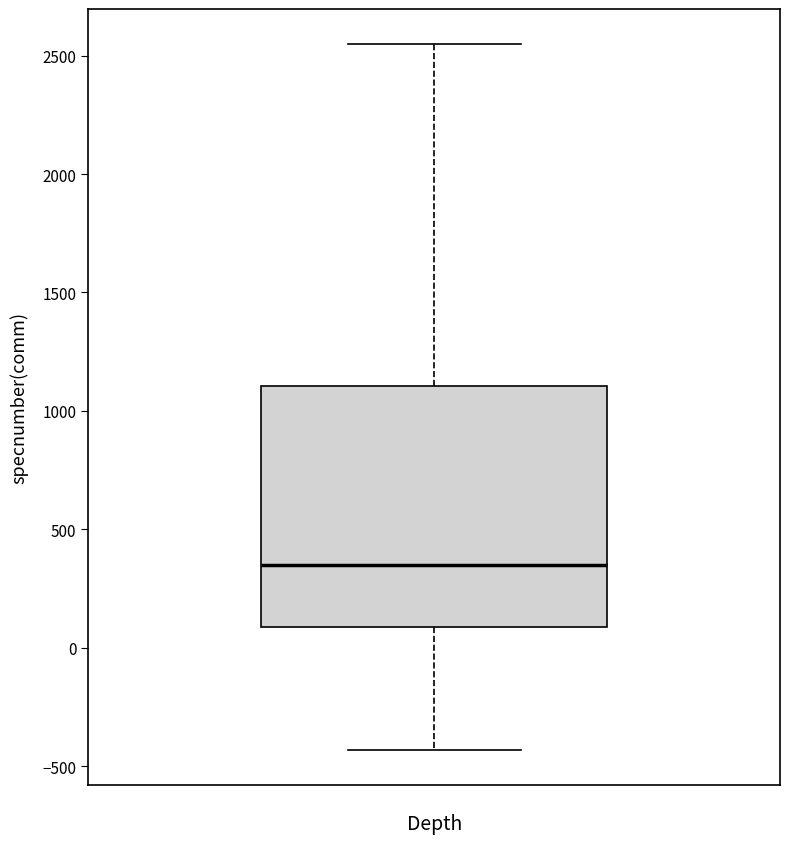

Read this box plot against the y-axis: the position of the median line, the range covered by the box, and the ends of both whiskers. The values are not printed on the chart, so give them approximately, as read against the axis.

median 350, box 100 to 1100, whiskers -450 to 2550